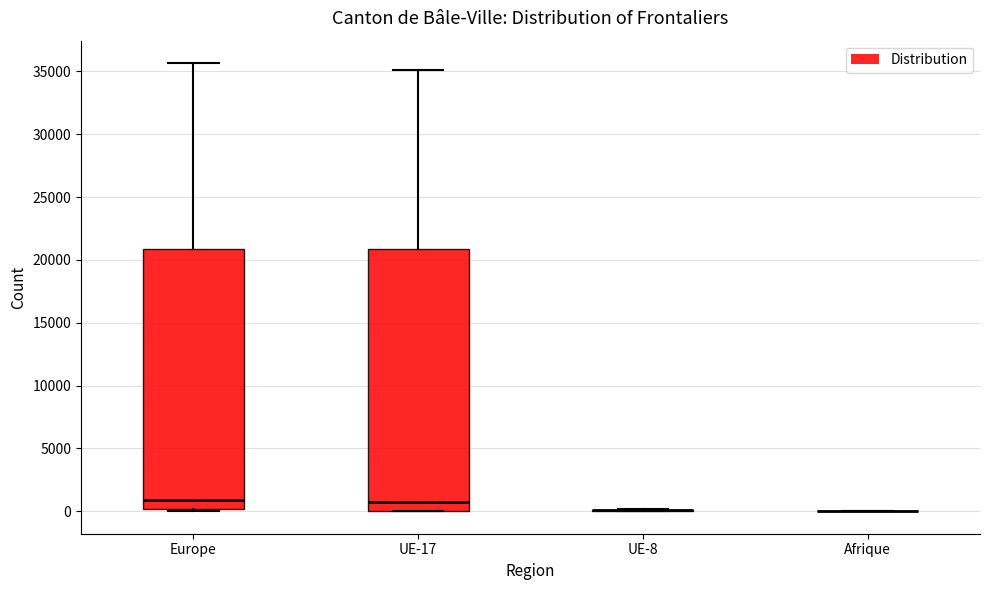

Reading left to right, read every box against the y-axis: the position of its median line, the range the box covers, and the ends of its whiskers. The values are not printed on the chart, so give them approximately, as read against the axis.

Europe: median 1000, box 0 to 21000, whiskers 0 to 35500
UE-17: median 1000, box 0 to 21000, whiskers 0 to 35000
UE-8: box collapsed to a line at 0, whiskers 0 to 0
Afrique: box collapsed to a line at 0, whiskers 0 to 0